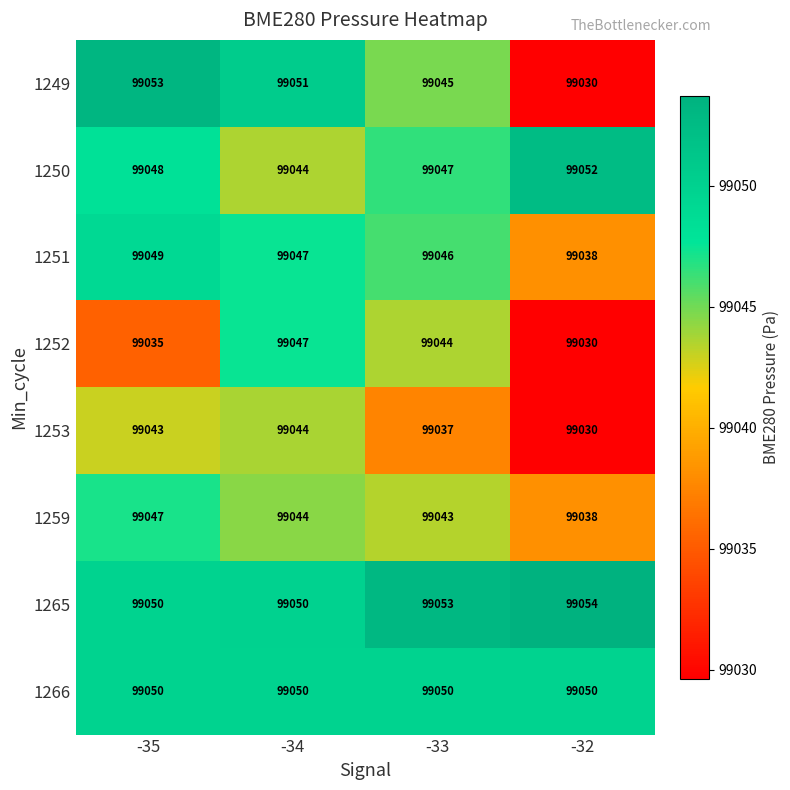

Where is 1253 nearest to the value 99037?

-33